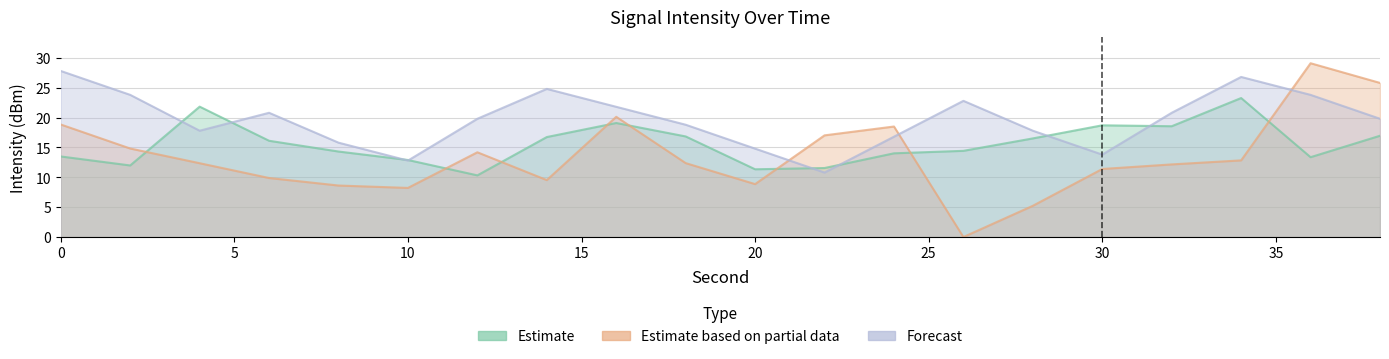

Count the number of data series in this chart.

3